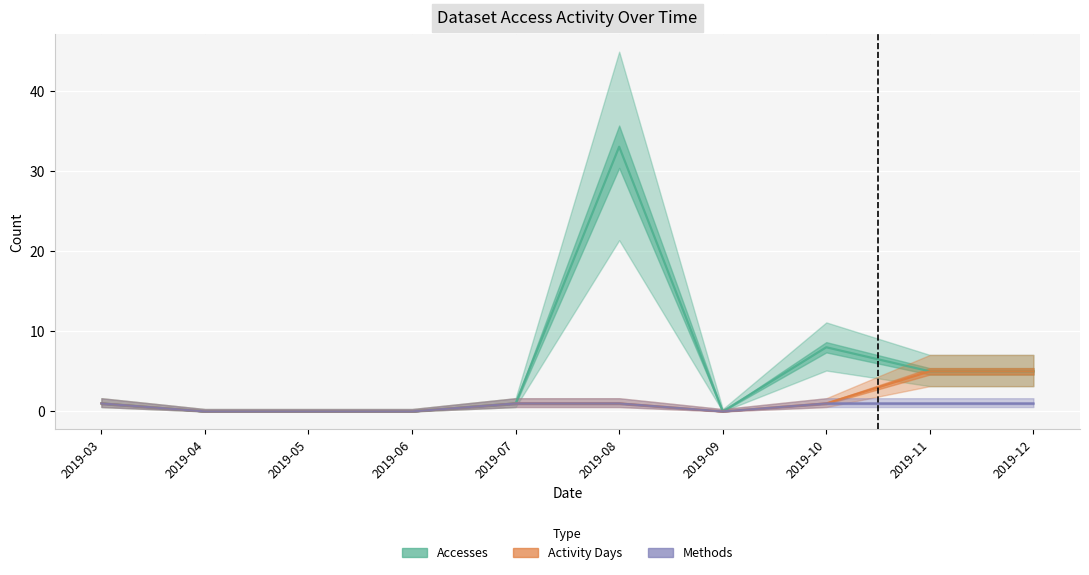

True or false: Methods and Activity Days cross at least once.

False